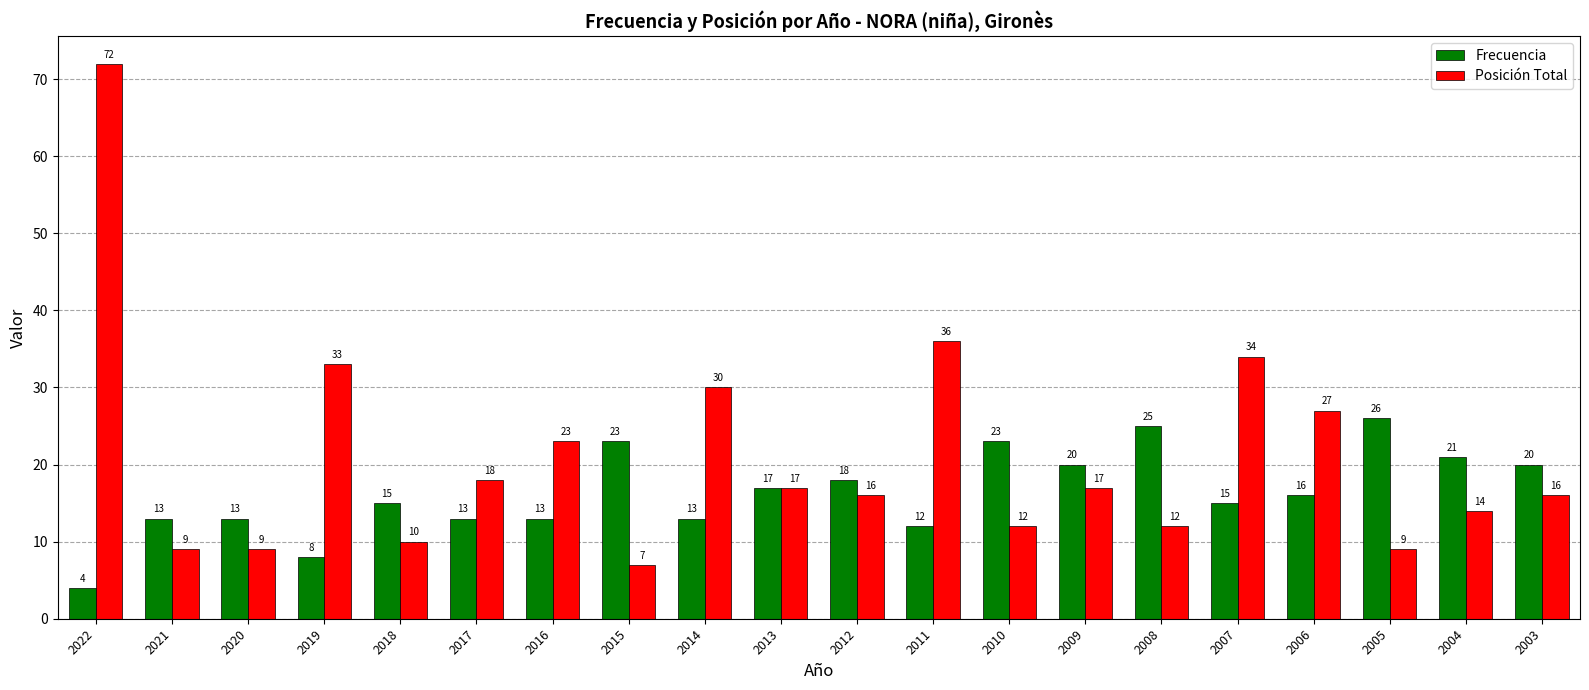

What is the spread (max minus min) of values at 2004?

7